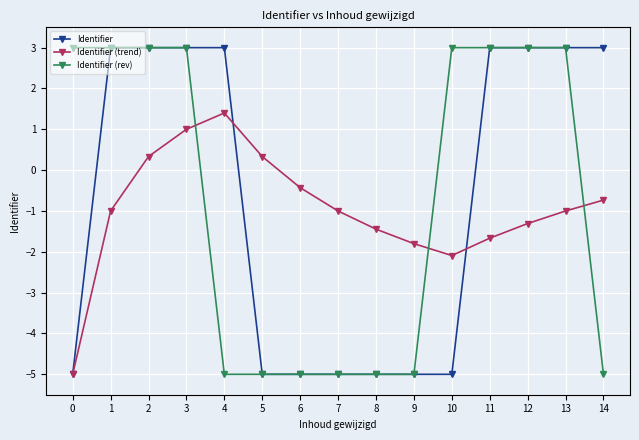

How many lines are shown in the chart?

3